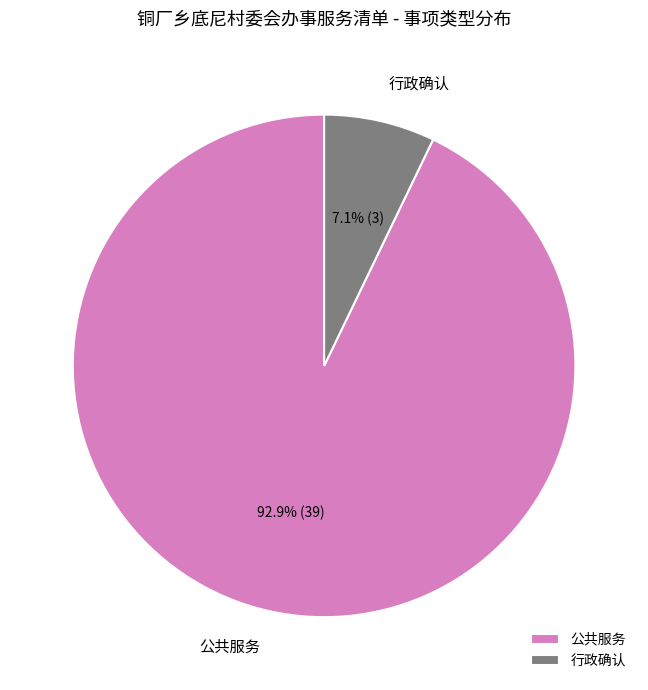

To the nearest percent, what is the difference between the largest and smallest slice percentages?

86%